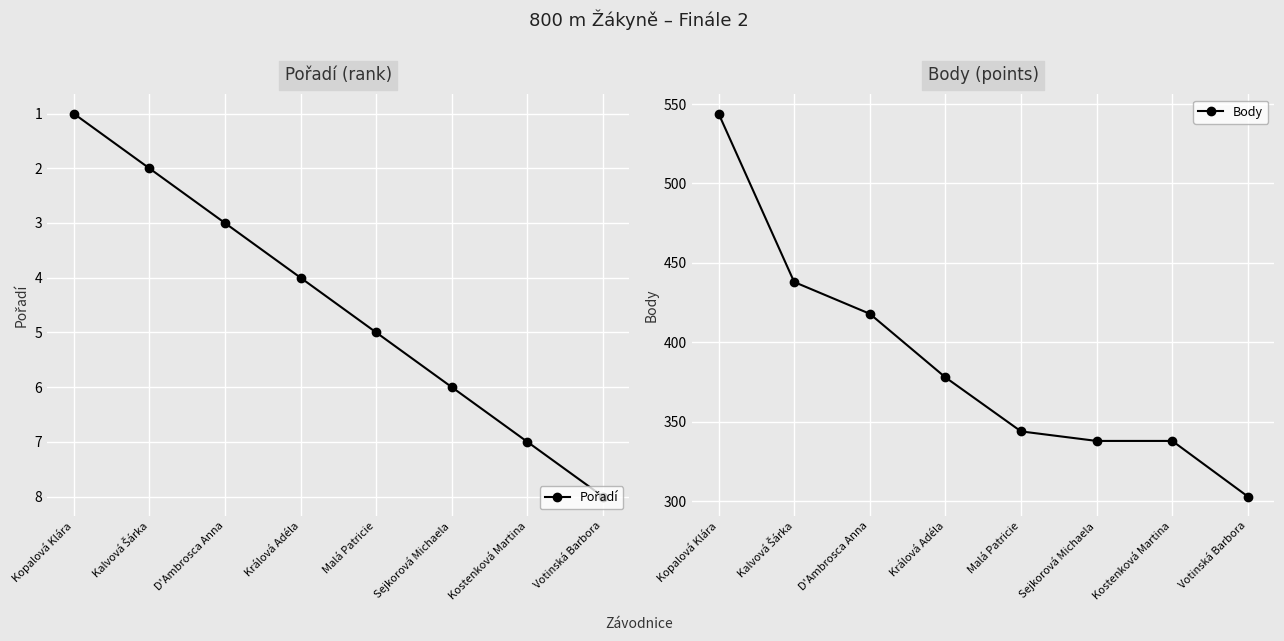

Which series has the widest spread of values?

Body